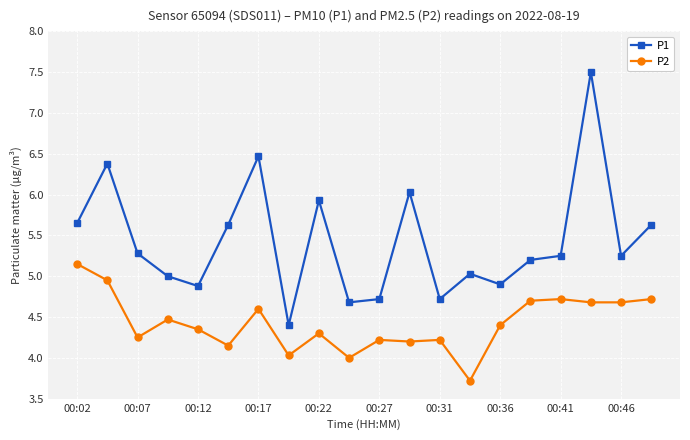

True or false: P1 has more than 2 interior local peaks.

True